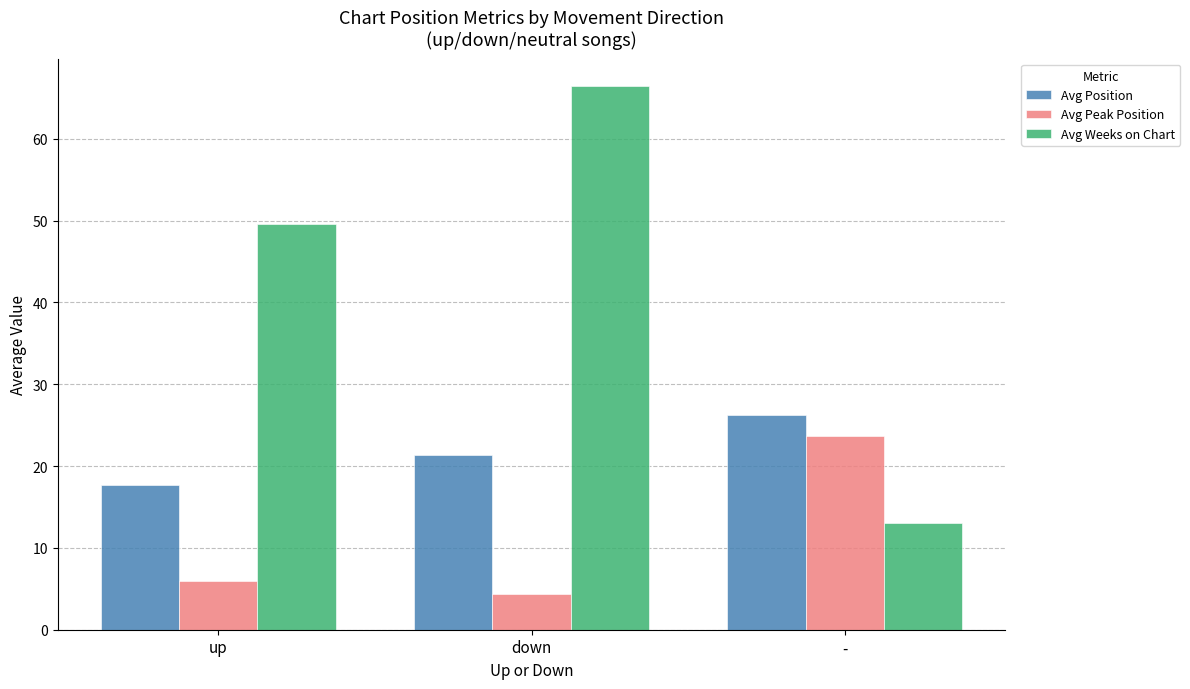

Count the number of categories in the chart.

3